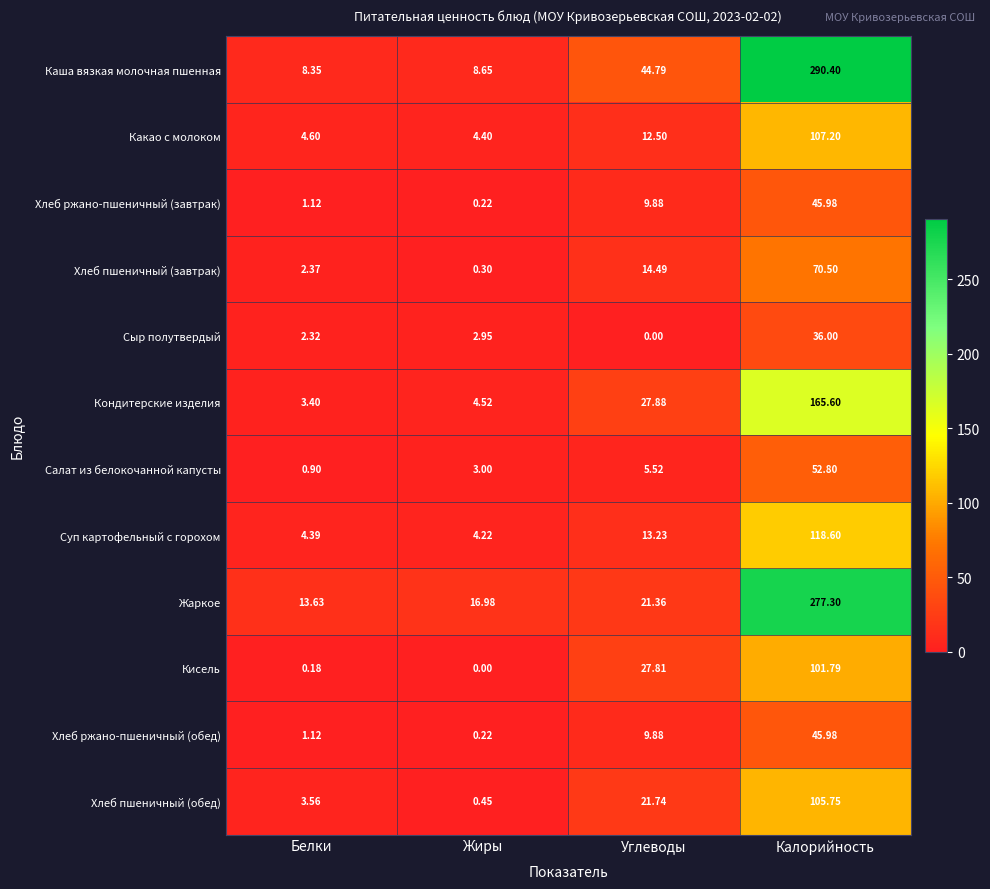

Which series has the largest range (max minus min)?

Каша вязкая молочная пшенная